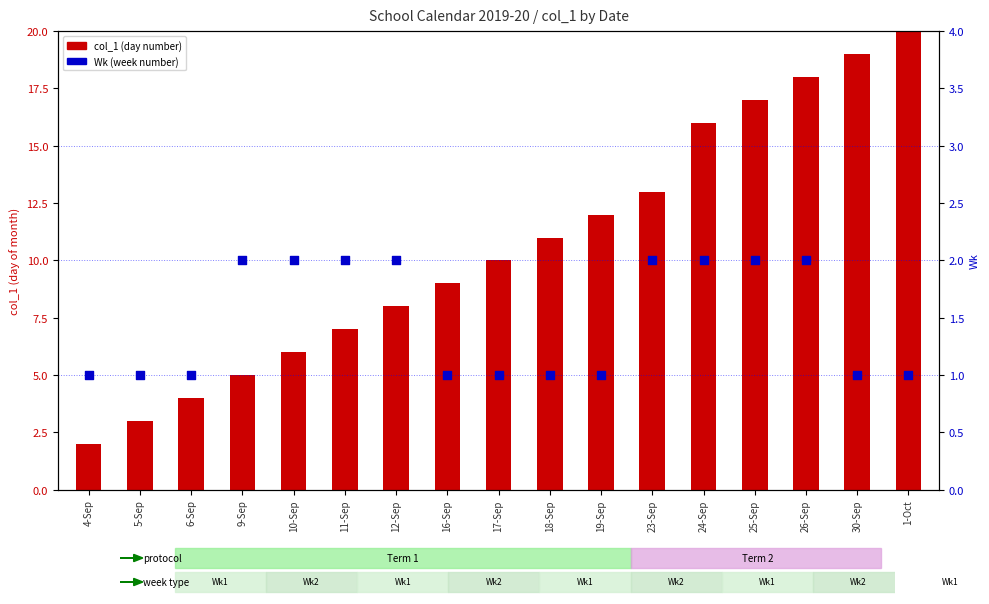

Which series contains the highest Y value?

col_1 (day number)